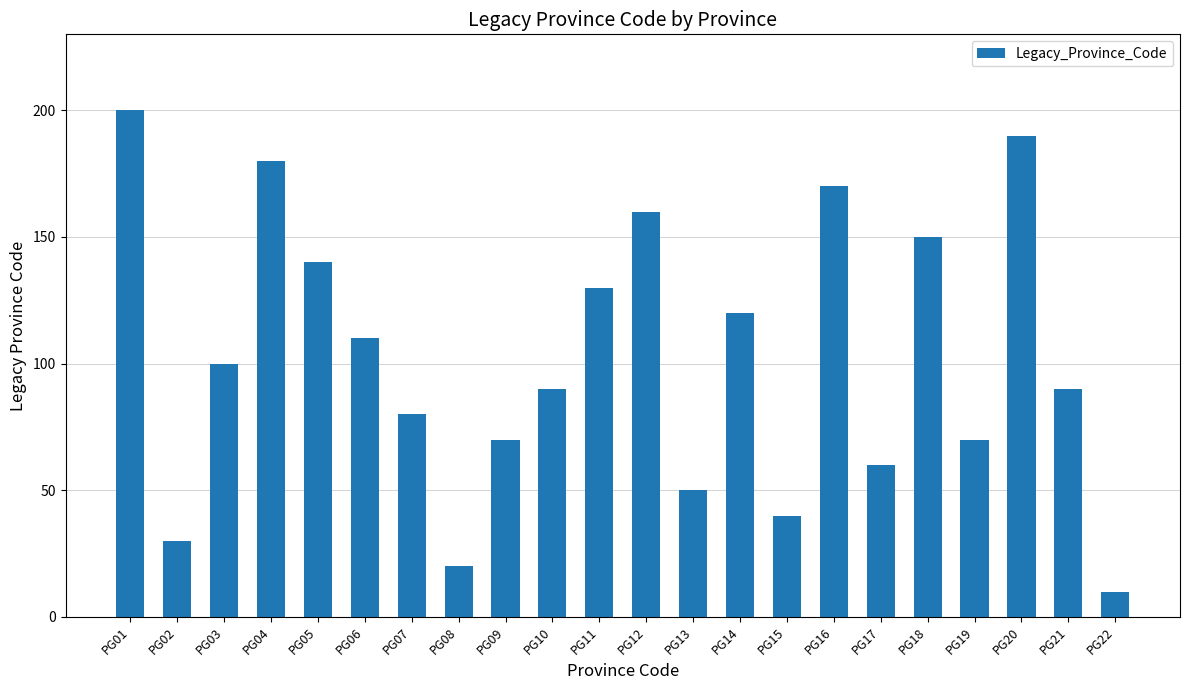

True or false: the data shows 56 at PG15.

False